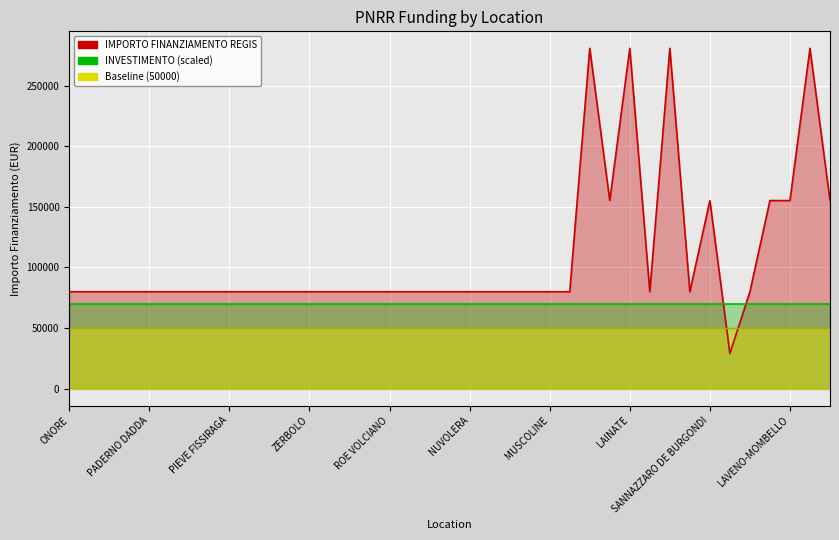

Count the number of values greater than 79922.

9